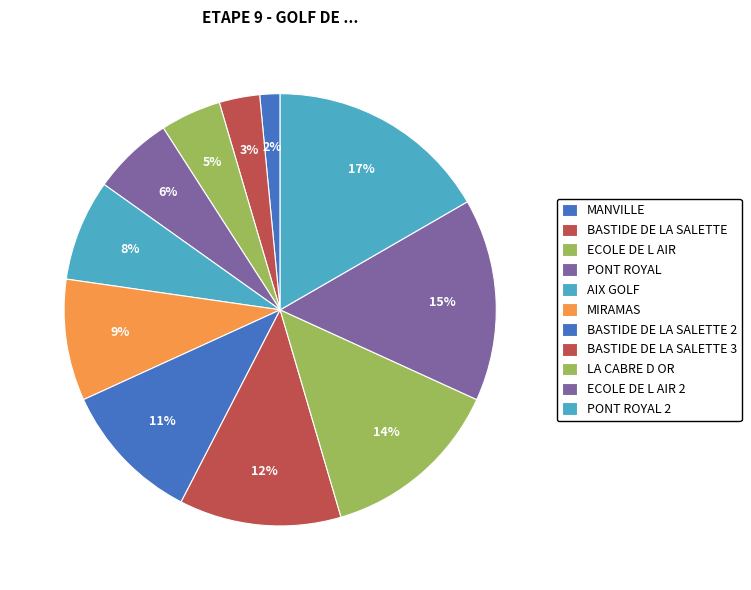

How much of the chart is everything except MANVILLE?

98.5%